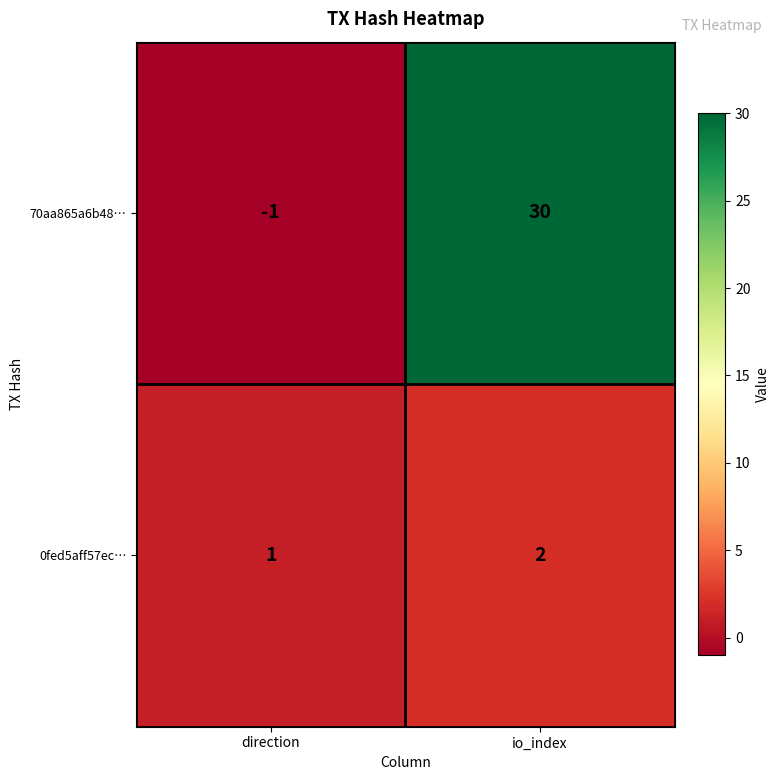

Reading left to right, what are all the values shown in this chart?

70aa865a6b48…: direction=-1	io_index=30
0fed5aff57ec…: direction=1	io_index=2